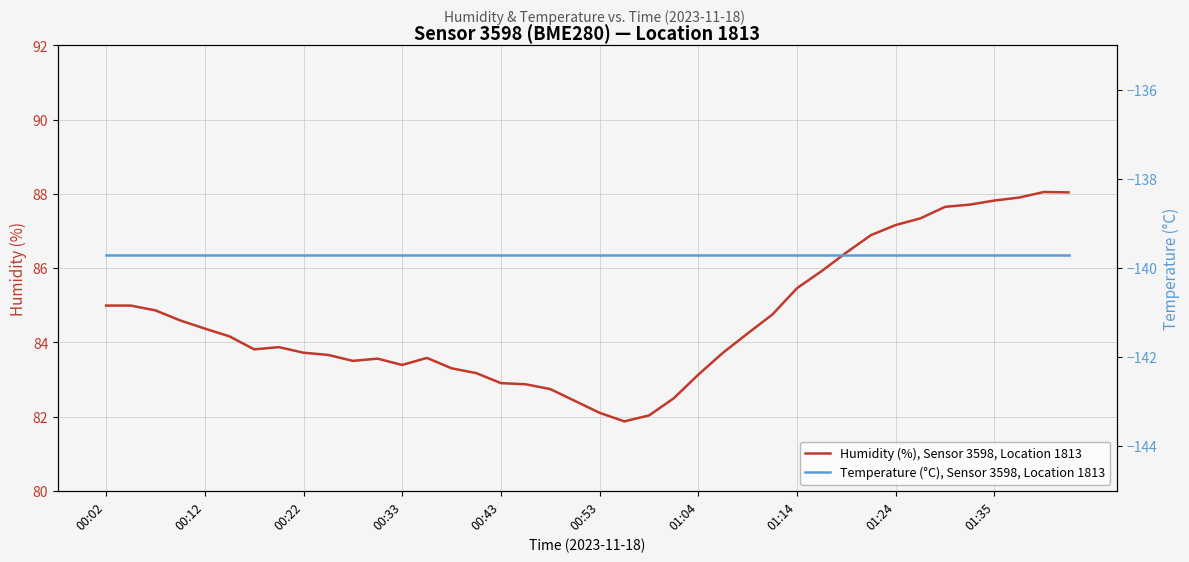

Reading right to left, list all the values displayed in this chart.

Humidity (%), Sensor 3598, Location 1813: 88.0	88.0	87.9	87.8	87.7	87.7	87.3	87.2	86.9	86.4	85.9	85.5	84.8	84.2	83.7	83.1	82.5	82.0	81.9	82.1	82.4	82.7	82.9	82.9	83.2	83.3	83.6	83.4	83.6	83.5	83.7	83.7	83.9	83.8	84.2	84.4	84.6	84.9	85.0	85.0
Temperature (°C), Sensor 3598, Location 1813: -139.7	-139.7	-139.7	-139.7	-139.7	-139.7	-139.7	-139.7	-139.7	-139.7	-139.7	-139.7	-139.7	-139.7	-139.7	-139.7	-139.7	-139.7	-139.7	-139.7	-139.7	-139.7	-139.7	-139.7	-139.7	-139.7	-139.7	-139.7	-139.7	-139.7	-139.7	-139.7	-139.7	-139.7	-139.7	-139.7	-139.7	-139.7	-139.7	-139.7